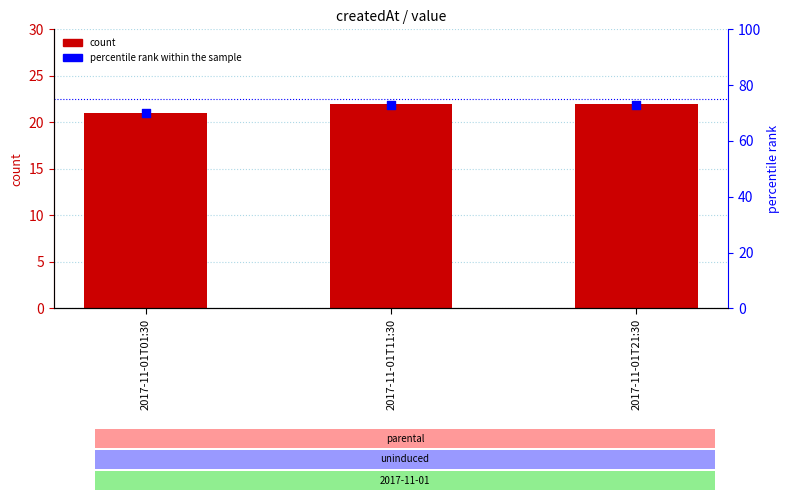

What are all the series names shown in the legend?

count, percentile rank within the sample